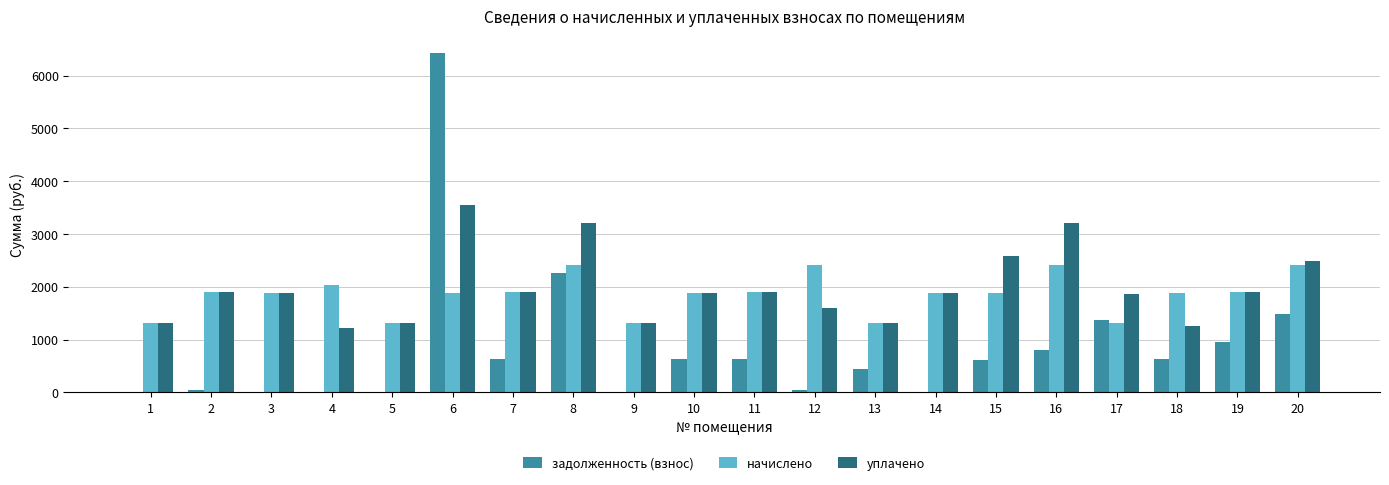

What is the maximum value shown in the chart?

6423.1